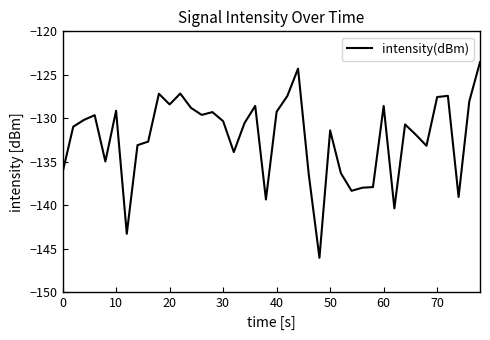

What is the difference between the maximum and minimum values?

22.5